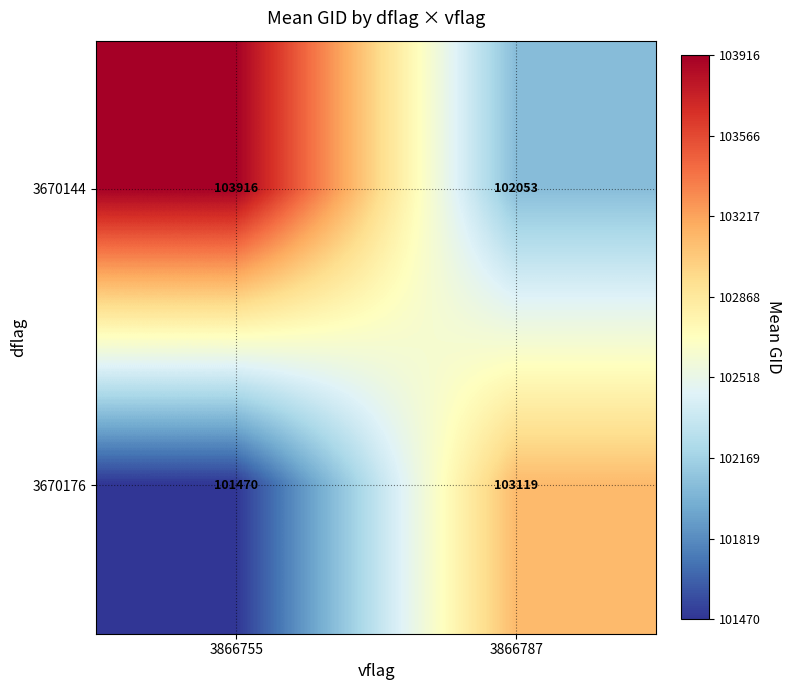

What is the difference between the highest and lowest values at 3866787?

1066